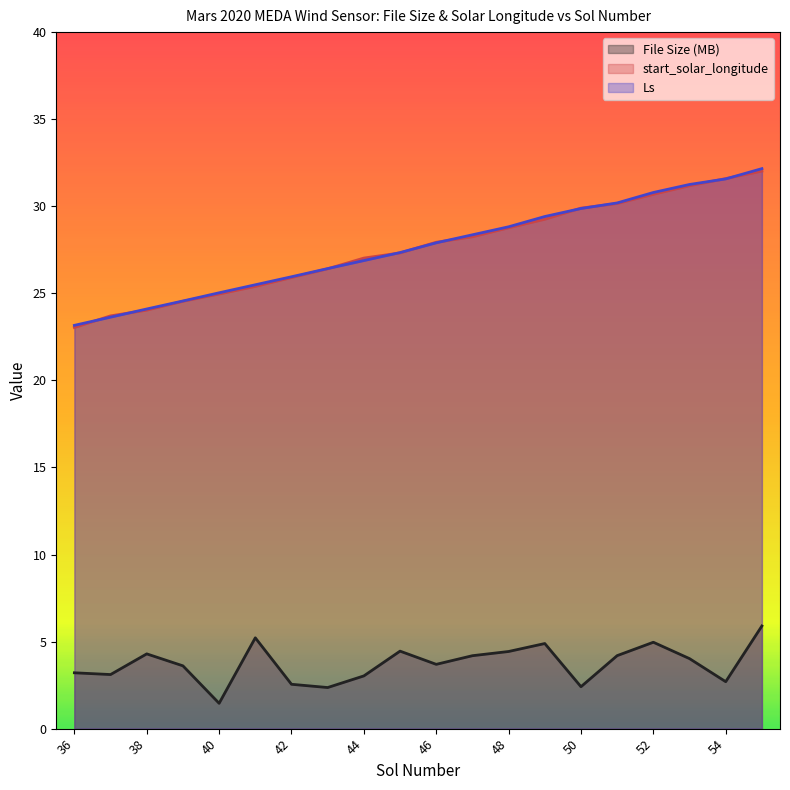

What is the difference between the maximum and minimum values in the Ls series?

9.0